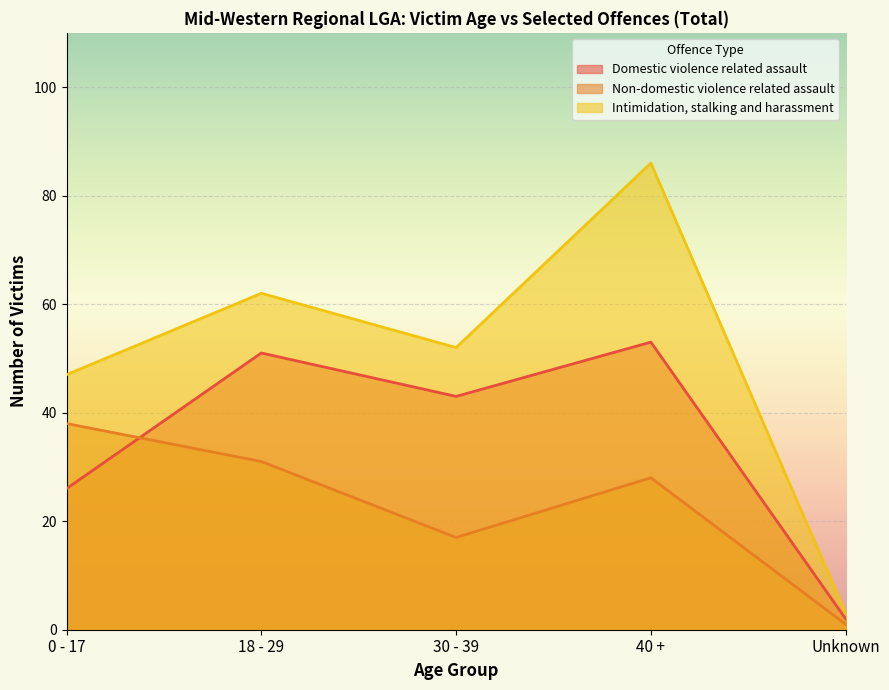

Which series has the largest range (max minus min)?

Intimidation, stalking and harassment